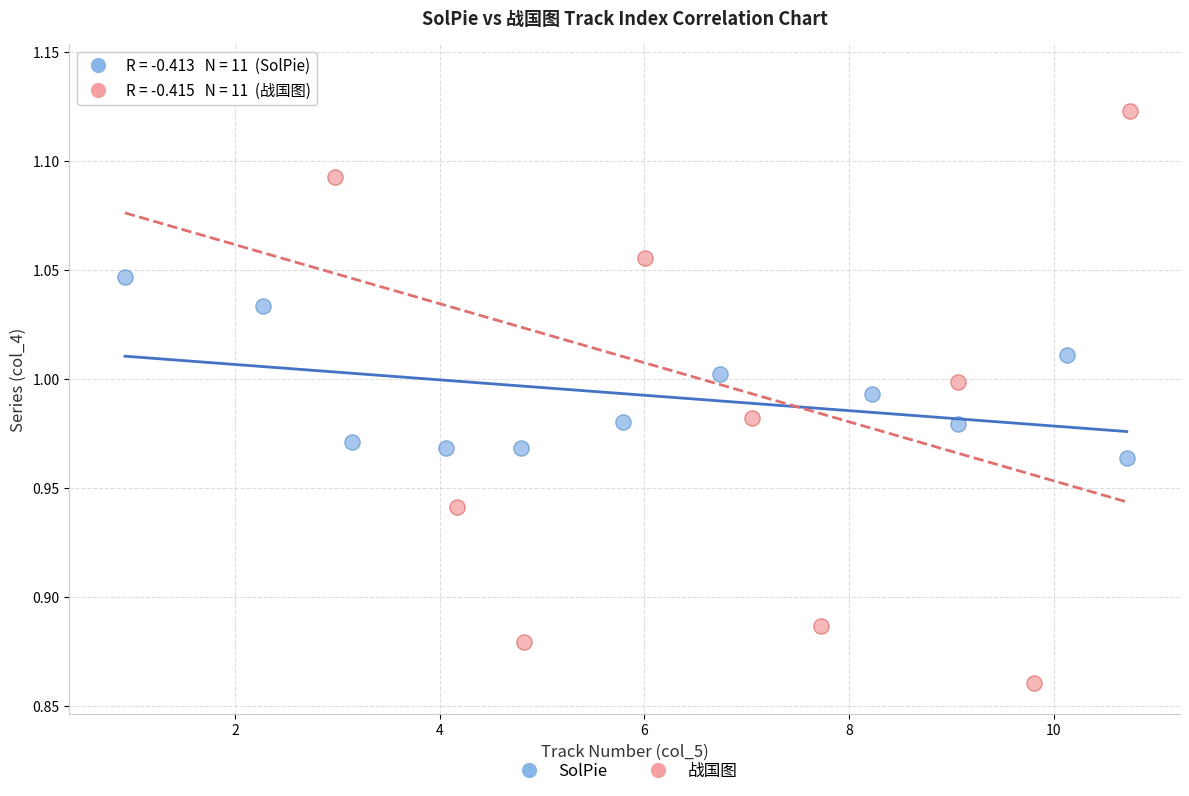

Which series has the largest Y range (max minus min)?

战国图